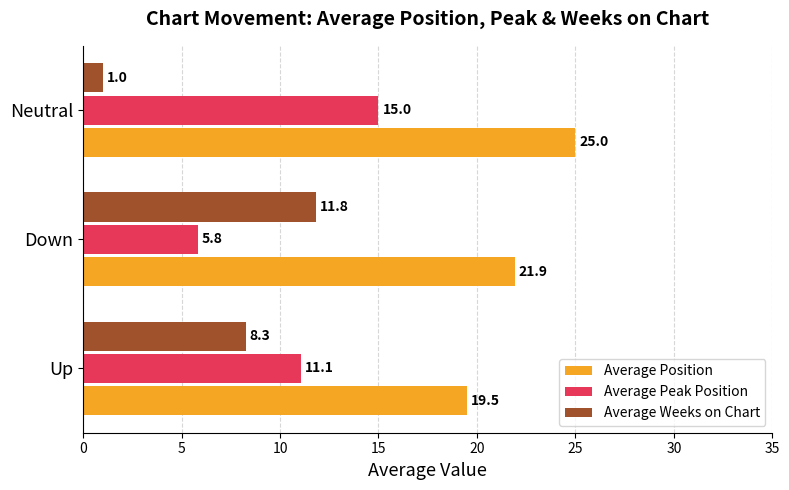

Rank the categories by Average Peak Position value from highest to lowest.

Neutral, Up, Down